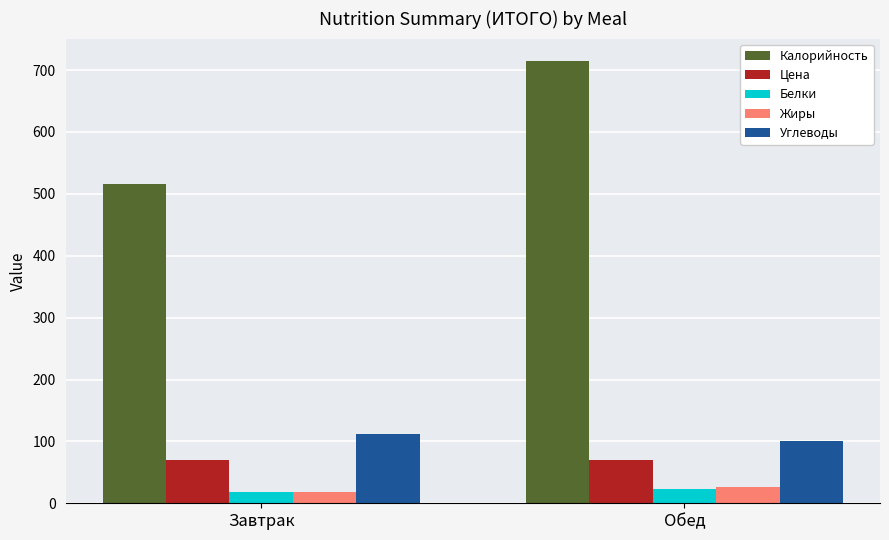

What is the smallest value displayed?

17.5